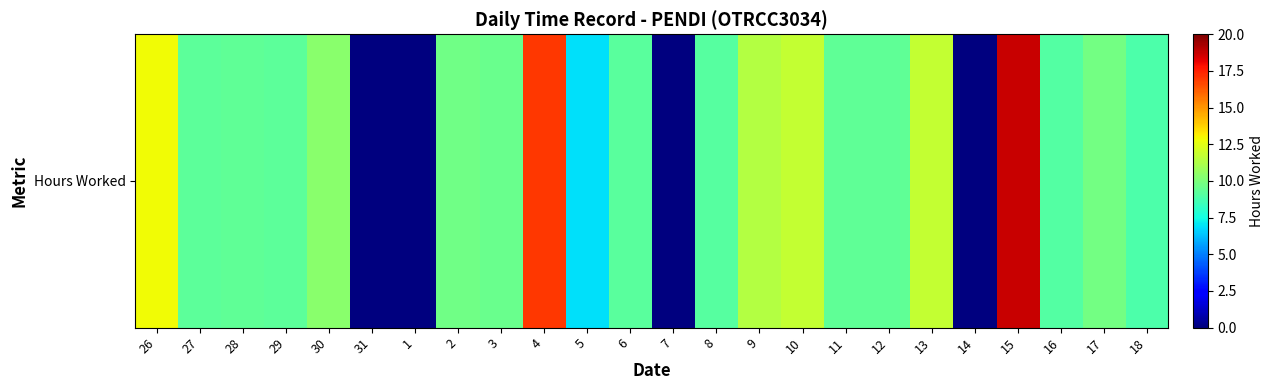

Where is the data nearest to the value 9?

16